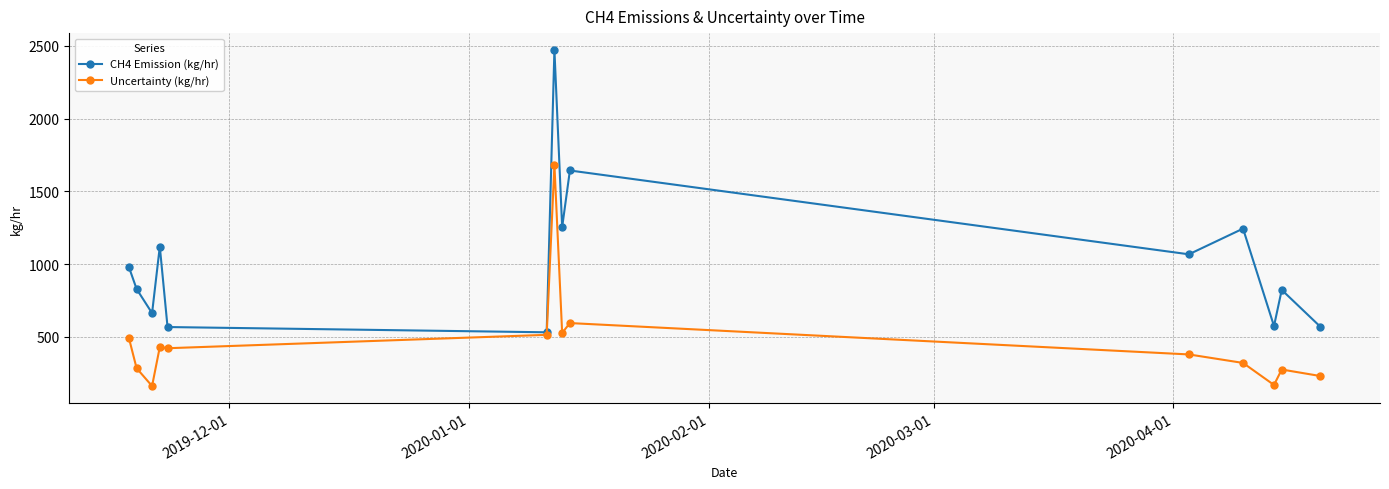

True or false: CH4 Emission (kg/hr) has more than 0 interior local peaks.

True